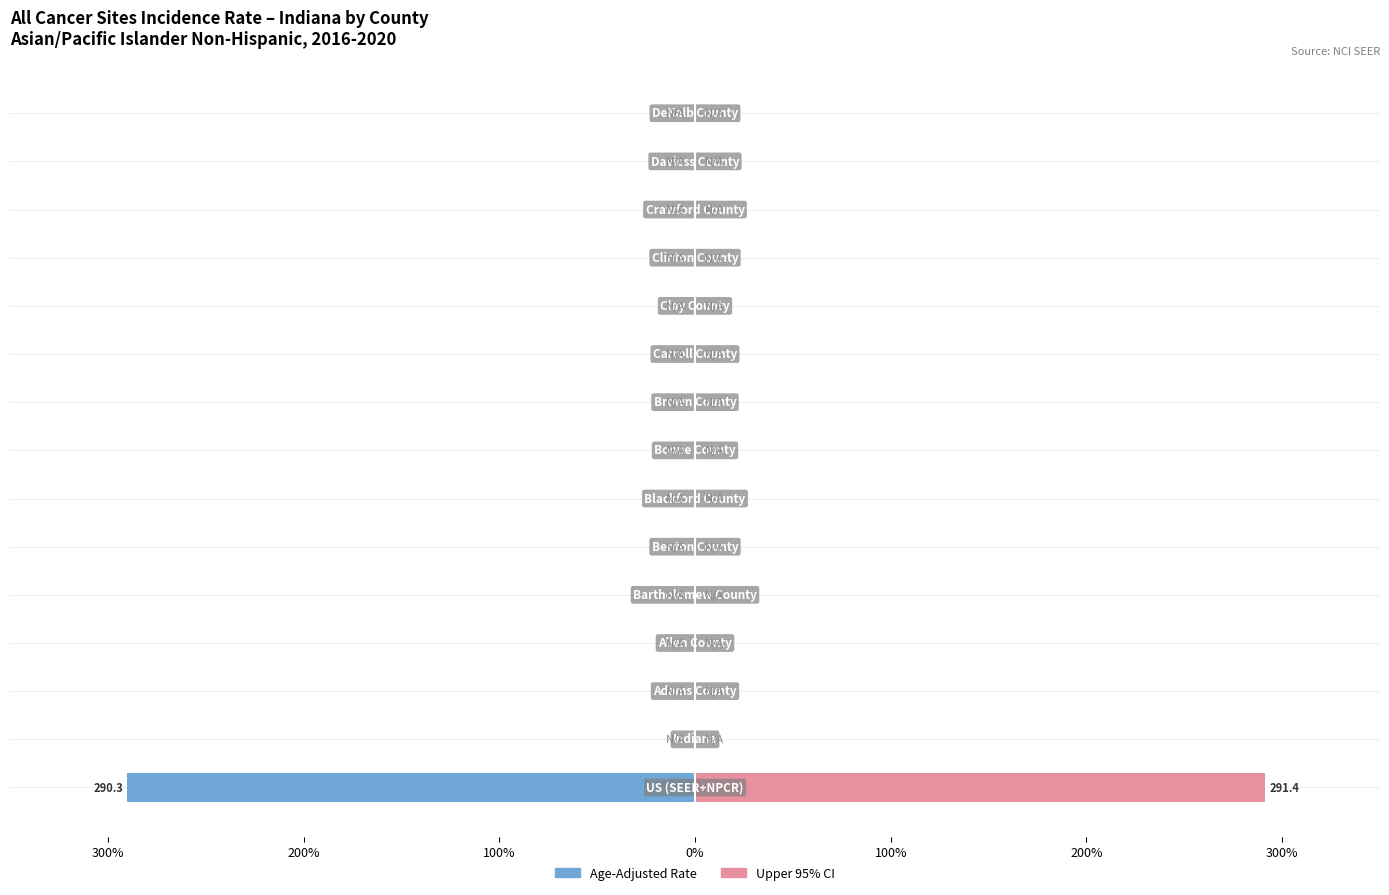

Which series has the widest spread of values?

Upper 95% CI